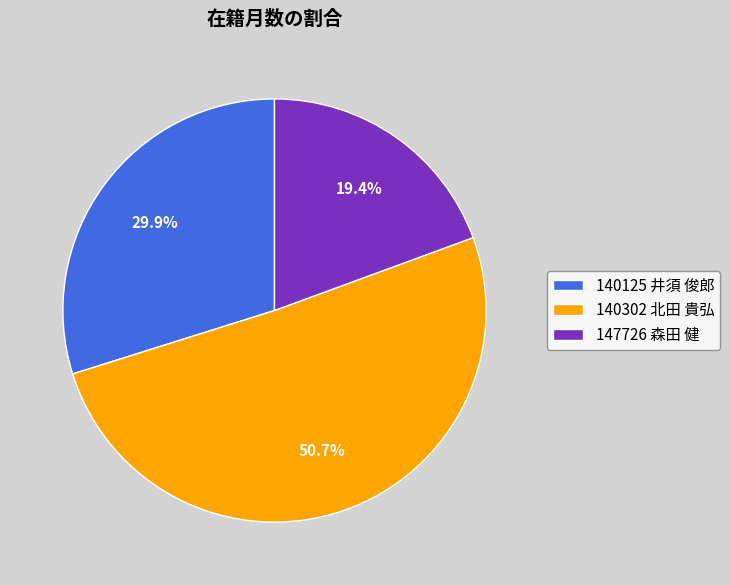

Combined, what portion of the pie is 140125 井須 俊郎 and 147726 森田 健?

49.3%